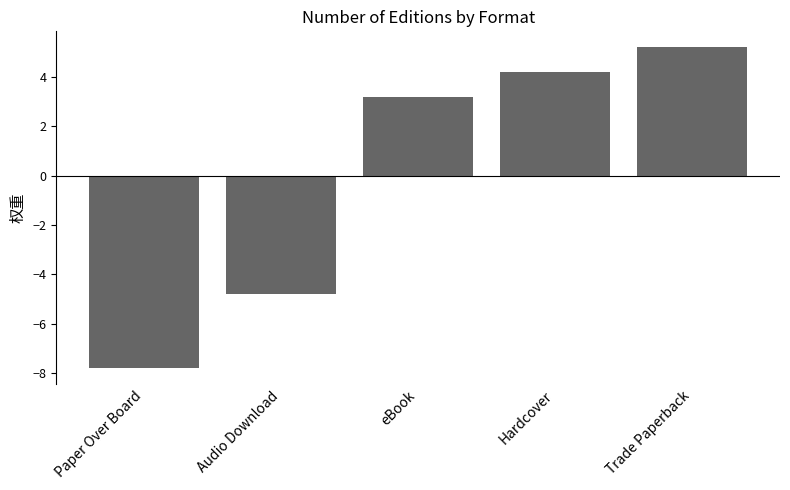

Is it true that the value at eBook is 5.4?

False